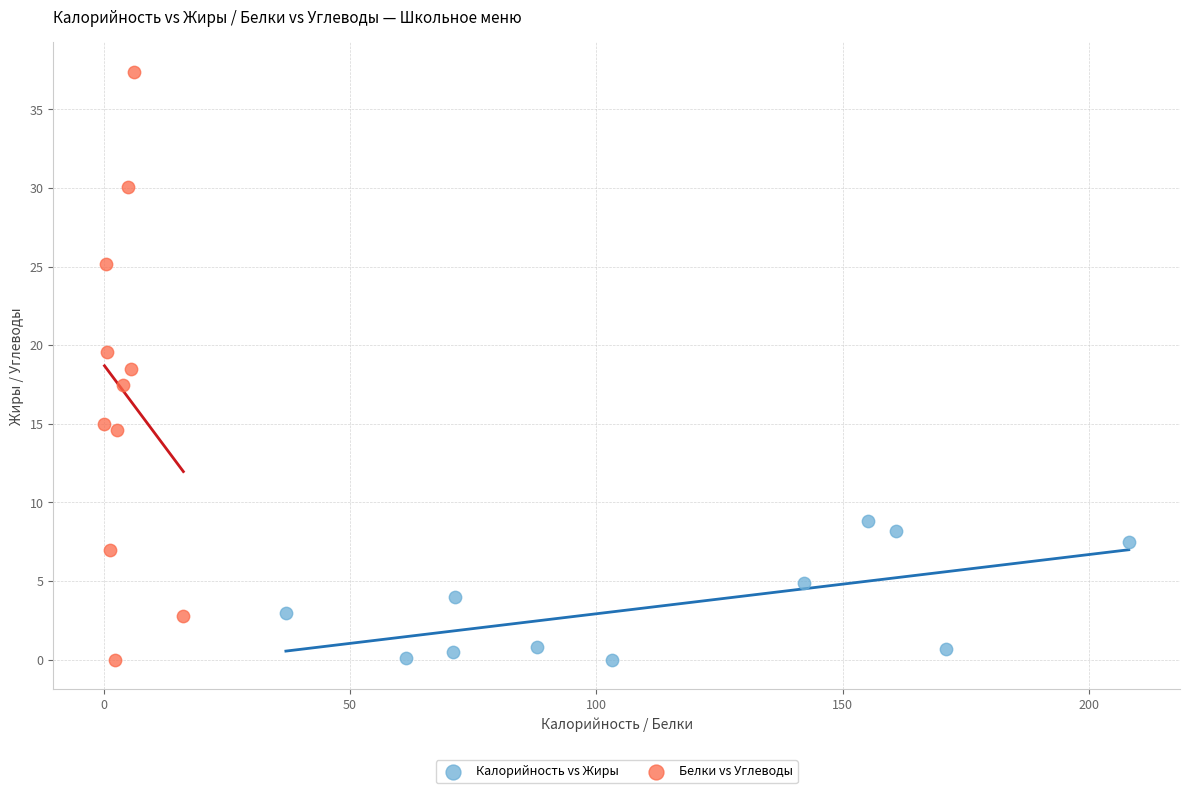

Which series reaches the maximum Y coordinate?

Белки vs Углеводы